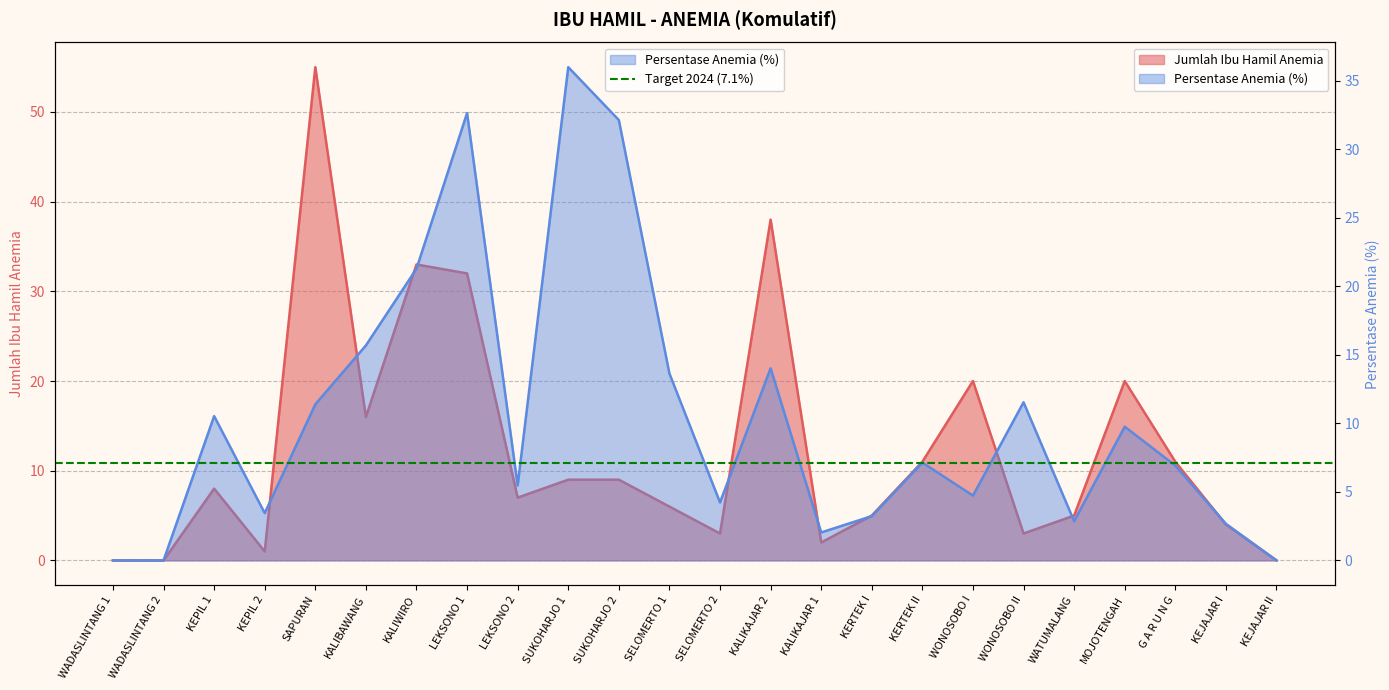

Reading left to right, transcribe all the data shown in this chart.

Jumlah Ibu Hamil Anemia: 0.0	0.0	8.0	1.0	55.0	16.0	33.0	32.0	7.0	9.0	9.0	6.0	3.0	38.0	2.0	5.0	11.0	20.0	3.0	5.0	20.0	11.0	4.0	0.0
Persentase Anemia (%): 0.0	0.0	10.5	3.5	11.4	15.7	21.3	32.6	5.5	36.0	32.1	13.6	4.2	14.0	2.0	3.2	7.1	4.7	11.5	2.9	9.8	6.9	2.7	0.0